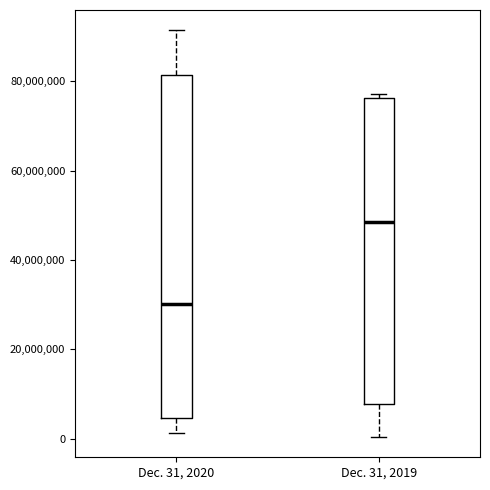

Reading left to right, read every box against the y-axis: the position of its median line, the range the box covers, and the ends of its whiskers. The values are not printed on the chart, so give them approximately, as read against the axis.

Dec. 31, 2020: median 30000000, box 4000000 to 82000000, whiskers 2000000 to 92000000
Dec. 31, 2019: median 48000000, box 8000000 to 76000000, whiskers 0 to 78000000